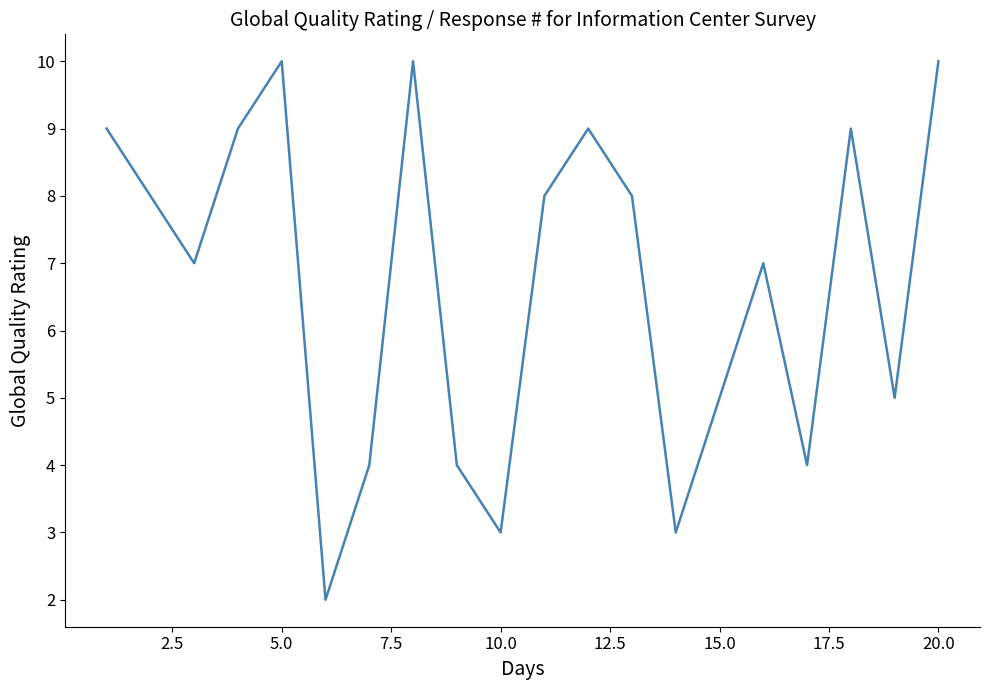

What is the smallest value displayed?

2